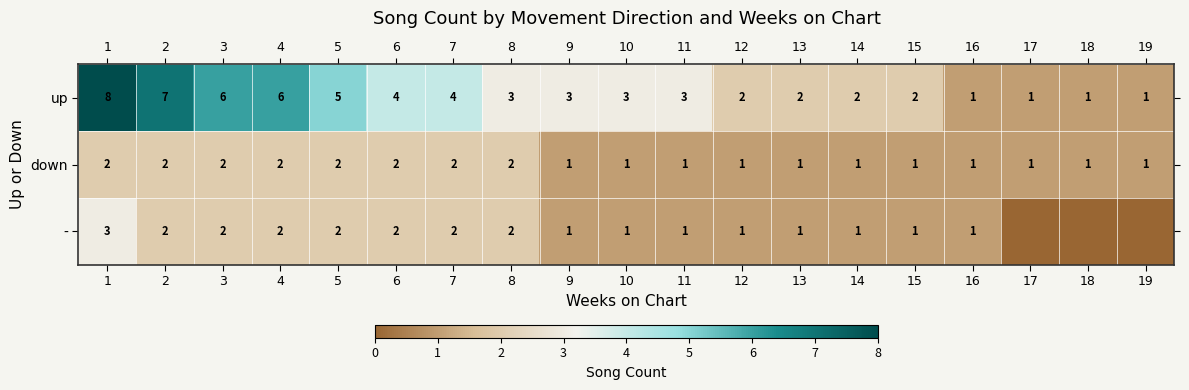

What is the difference between the highest and lowest values at 7?

2